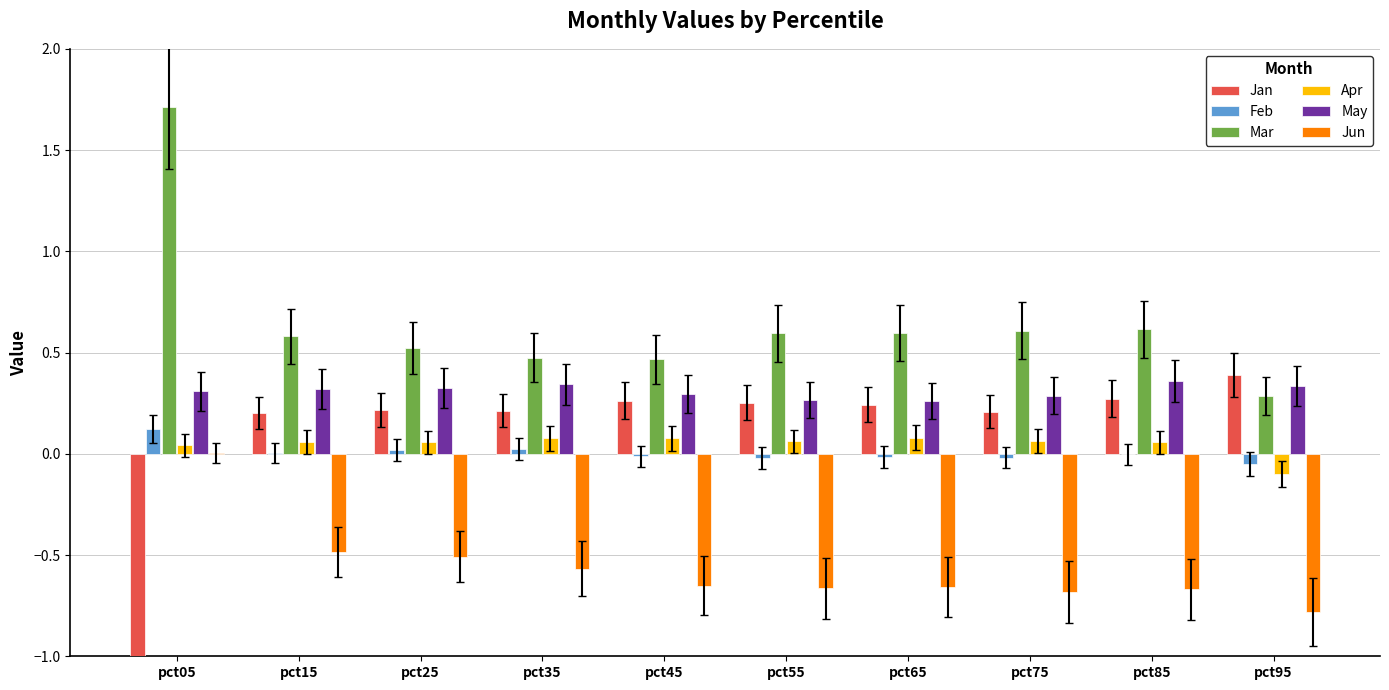

Reading right to left, transcribe all the data shown in this chart.

Jan: 0.4	0.3	0.2	0.2	0.3	0.3	0.2	0.2	0.2	-1.5
Feb: -0.1	-0.0	-0.0	-0.0	-0.0	-0.0	0.0	0.0	0.0	0.1
Mar: 0.3	0.6	0.6	0.6	0.6	0.5	0.5	0.5	0.6	1.7
Apr: -0.1	0.1	0.1	0.1	0.1	0.1	0.1	0.1	0.1	0.0
May: 0.3	0.4	0.3	0.3	0.3	0.3	0.3	0.3	0.3	0.3
Jun: -0.8	-0.7	-0.7	-0.7	-0.7	-0.7	-0.6	-0.5	-0.5	0.0